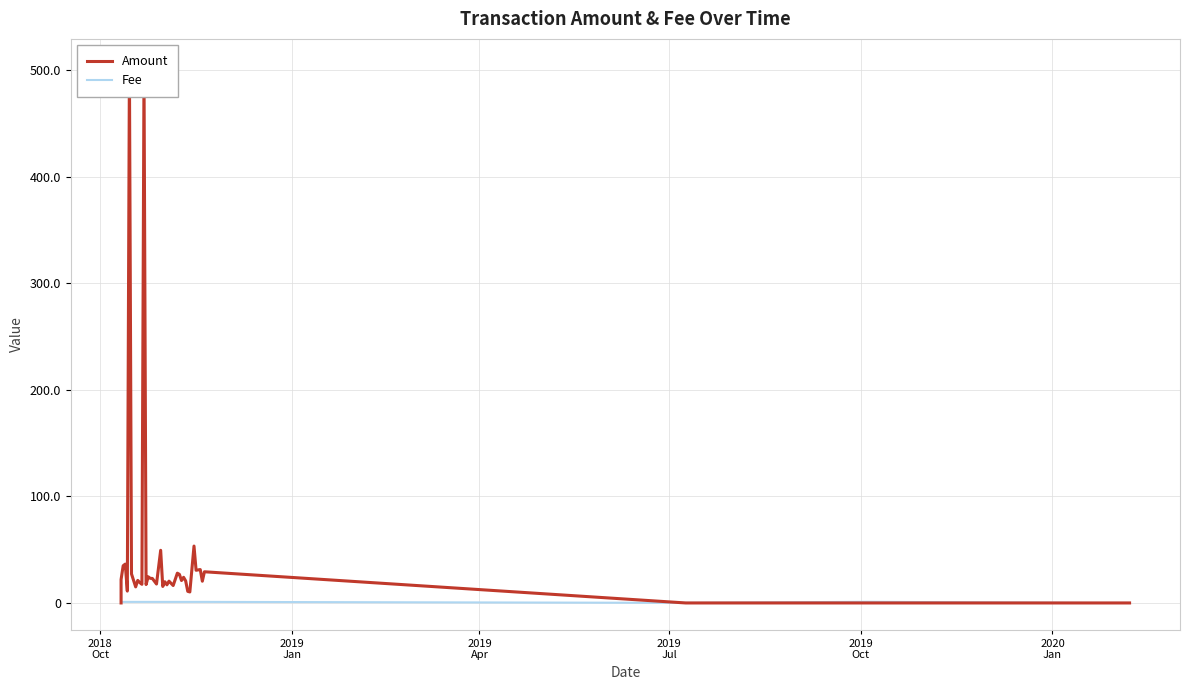

What is the minimum value for Fee?

0.1